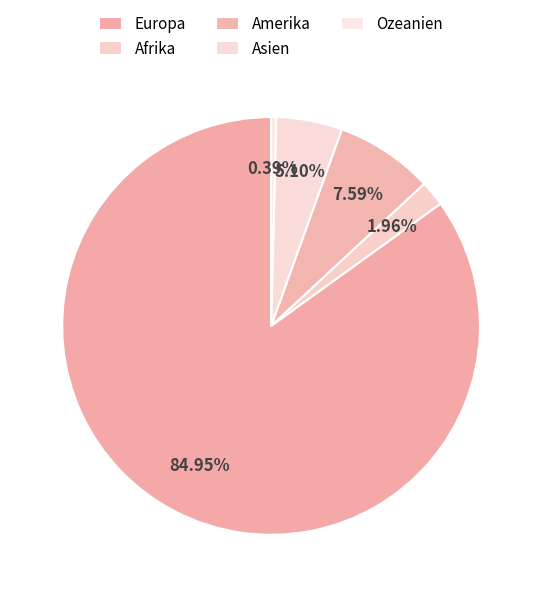

How many segments does this pie chart have?

5